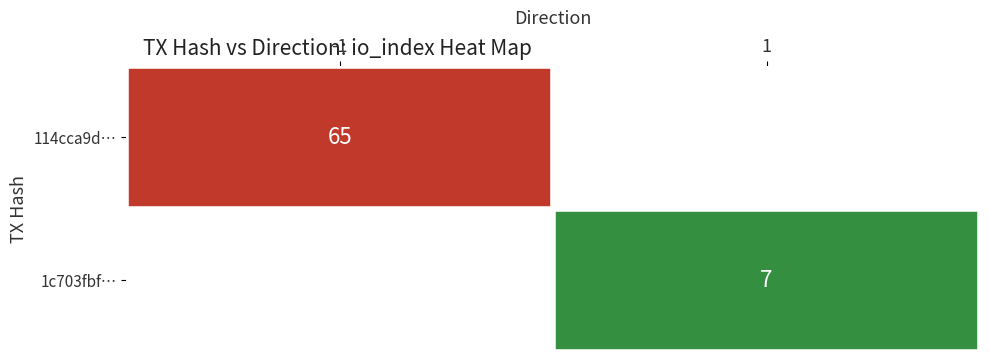

The 114cca9d… series shows 25 at -1. True or false?

False